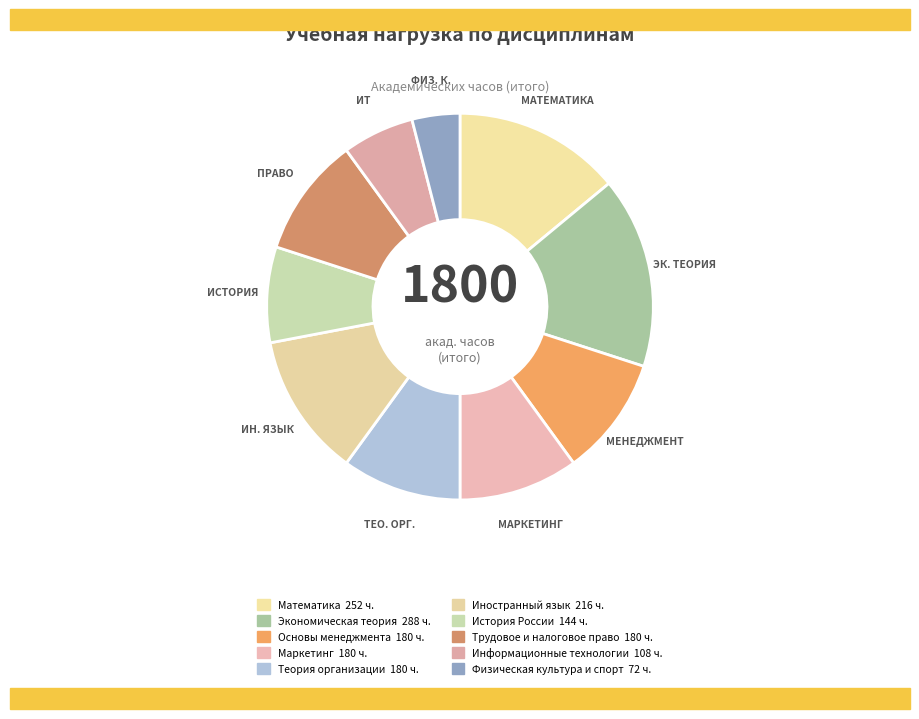

What is the change in value from Математика to Иностранный язык?

-36